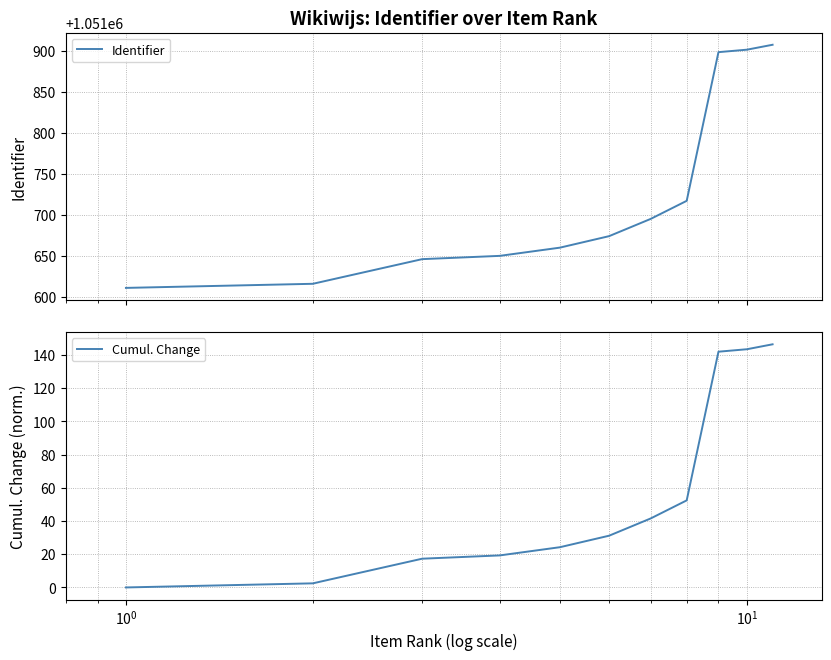

What is the maximum value for Cumul. Change?

146.4